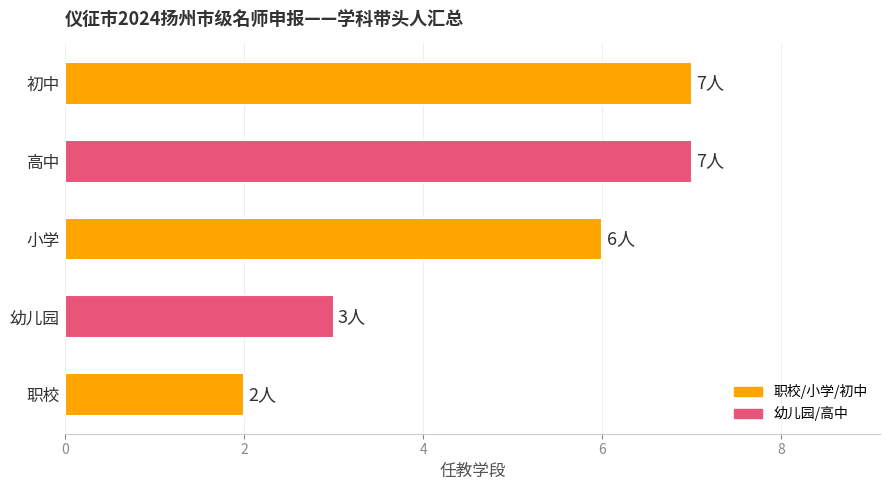

What value does the data have at 高中?

7